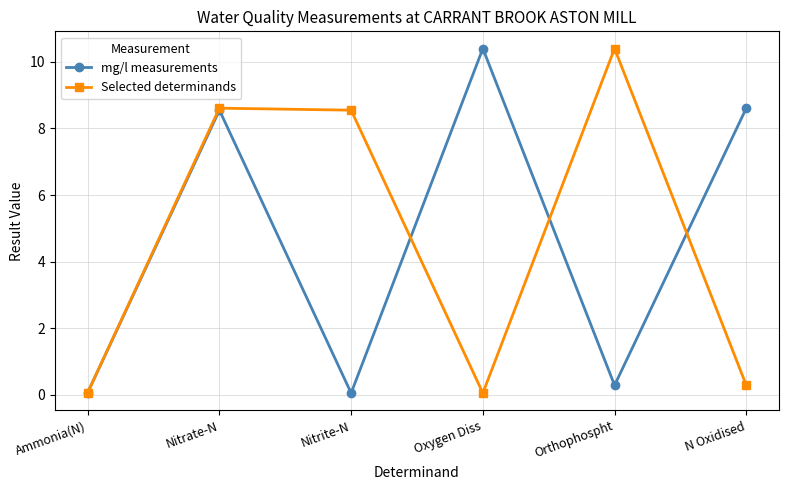

How many lines are shown in the chart?

2